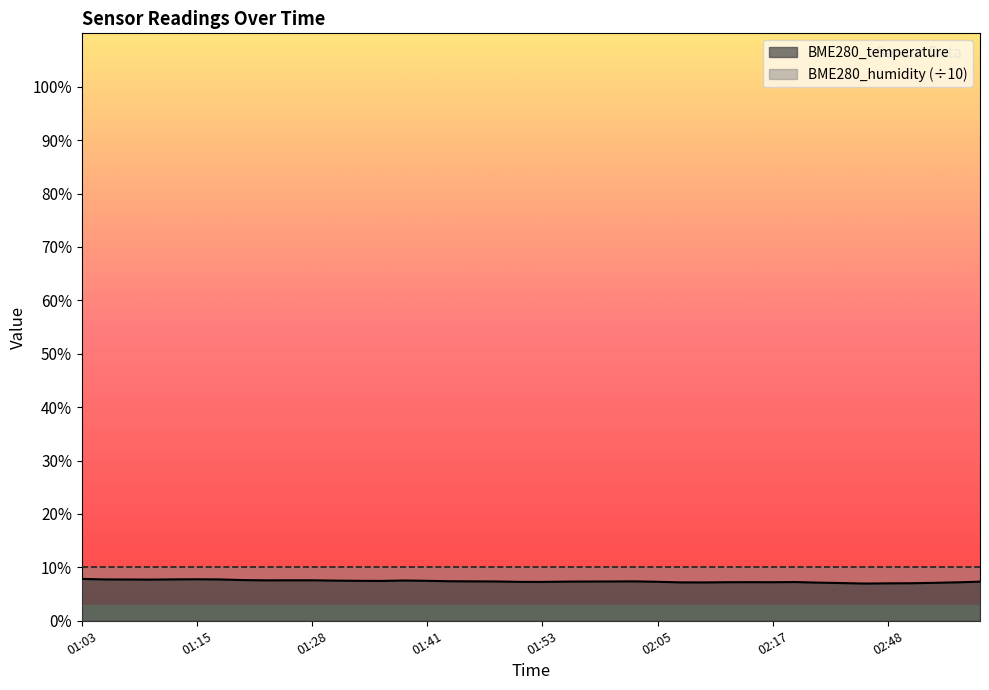

How many lines are shown in the chart?

2